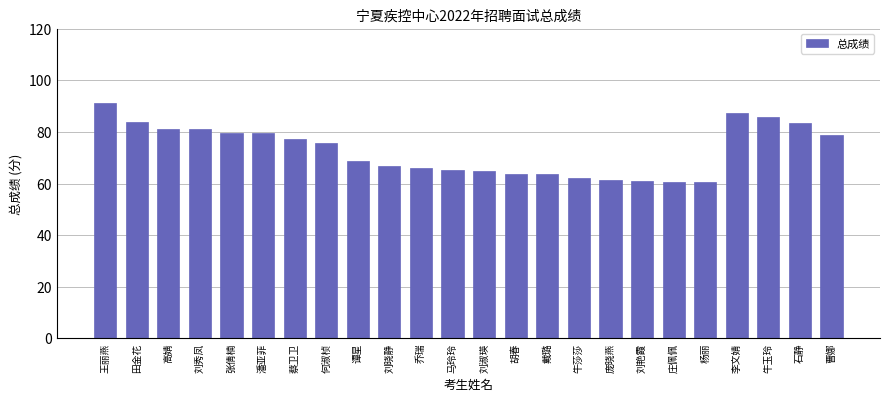

Does the chart contain stacked bars?

No